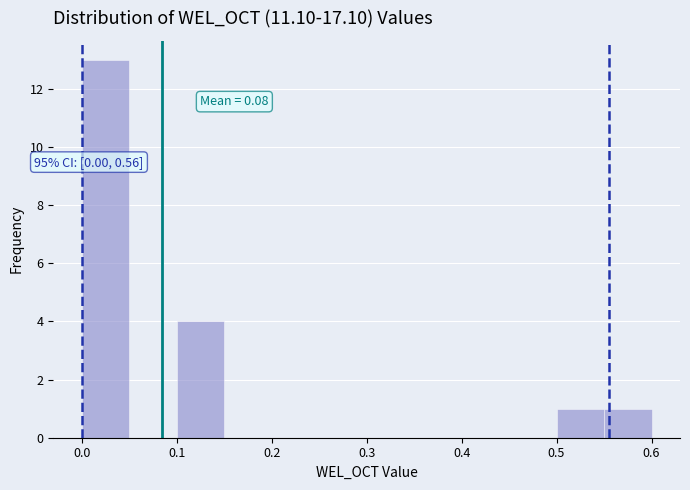

Over which range of the x-axis is the bar tallest?

0.00 to 0.05